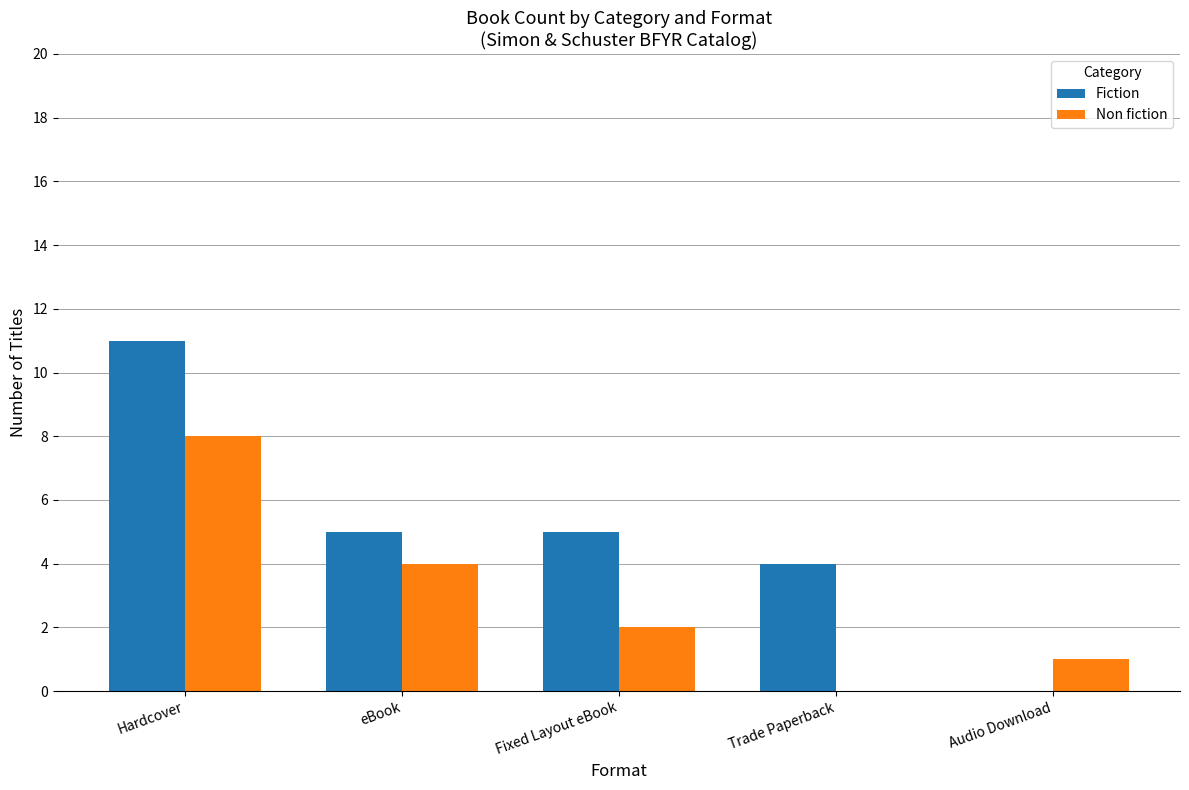

What value does the Non fiction series have at Hardcover?

8